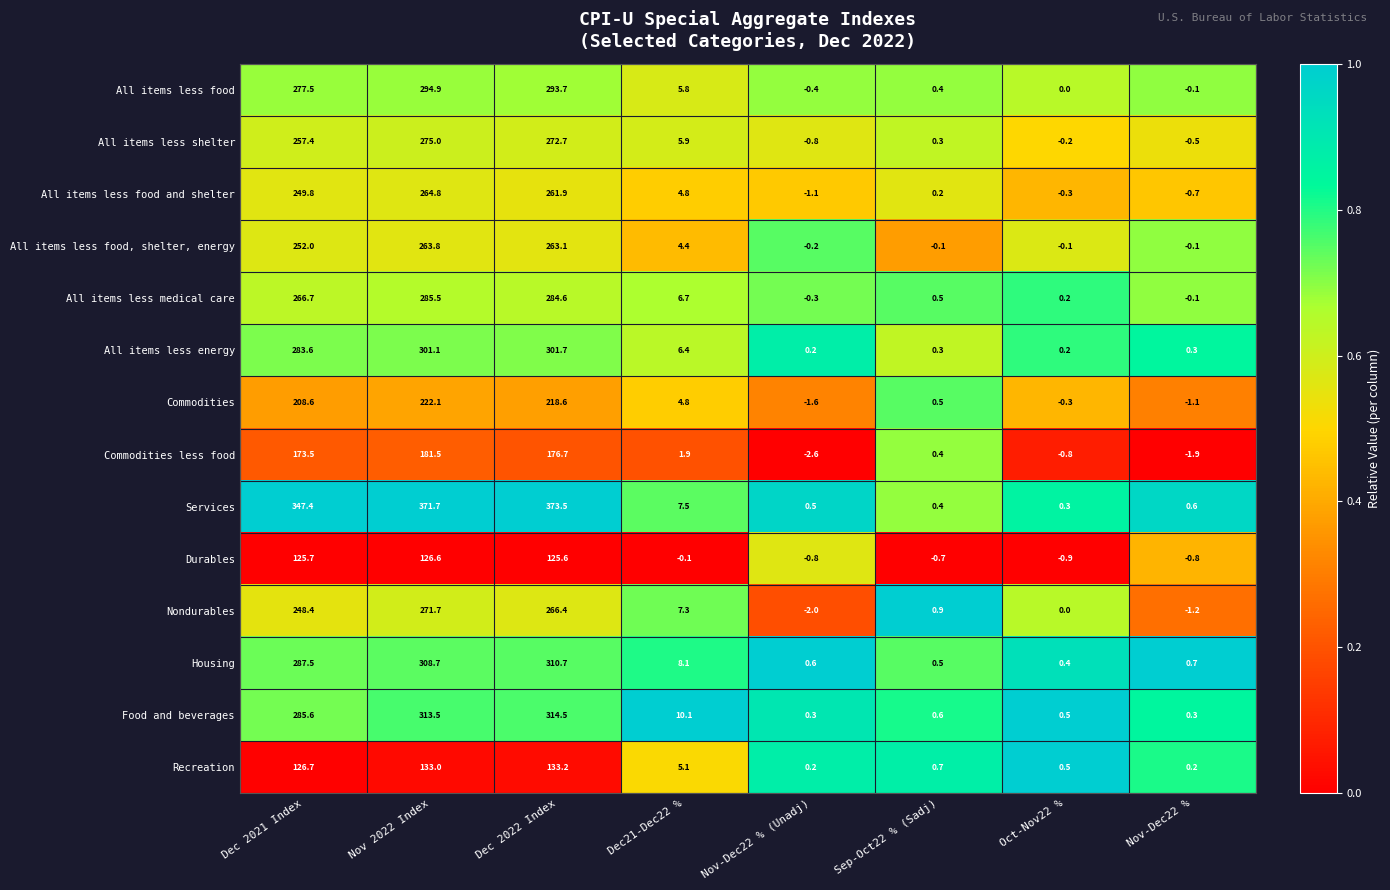

What is the sum of the Housing values at Sep-Oct22 % (Sadj) and Oct-Nov22 %?

0.9